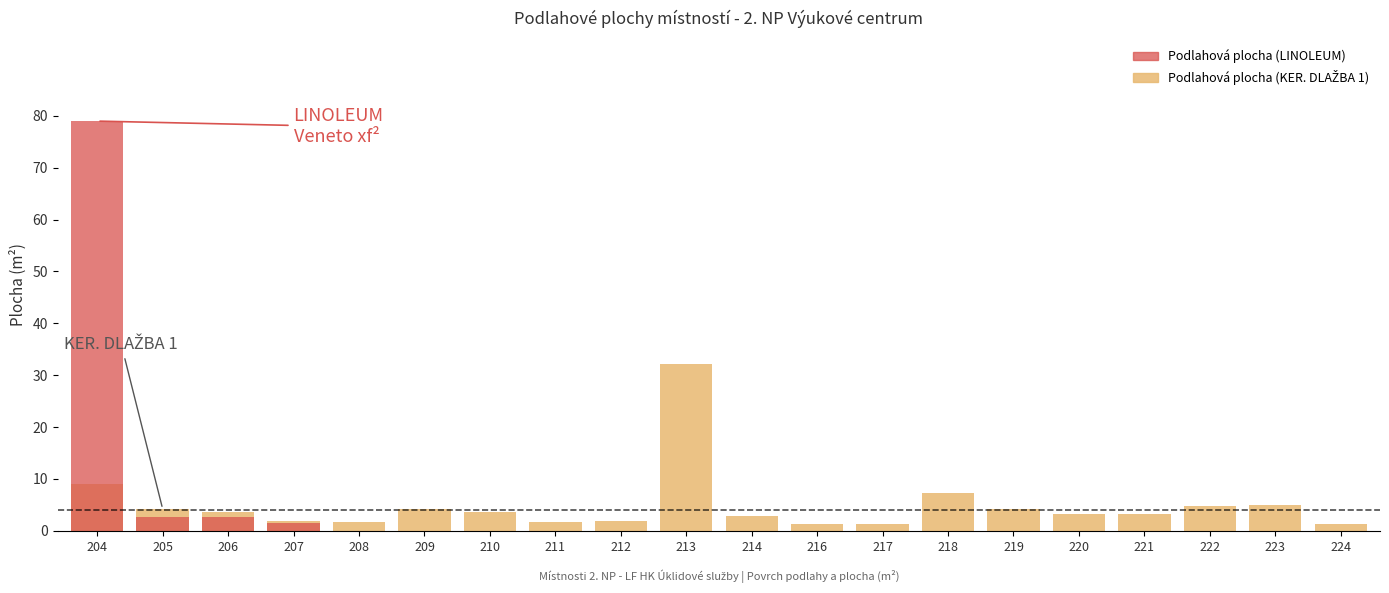

At which category is the sum across all series the highest?

204